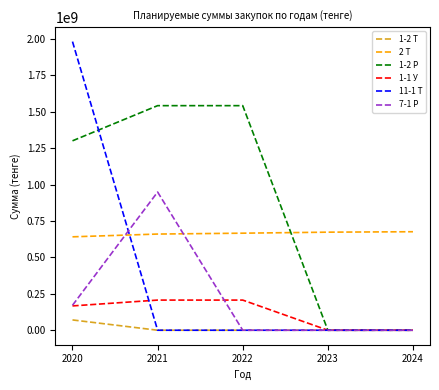

At which category is the sum across all series the highest?

2020